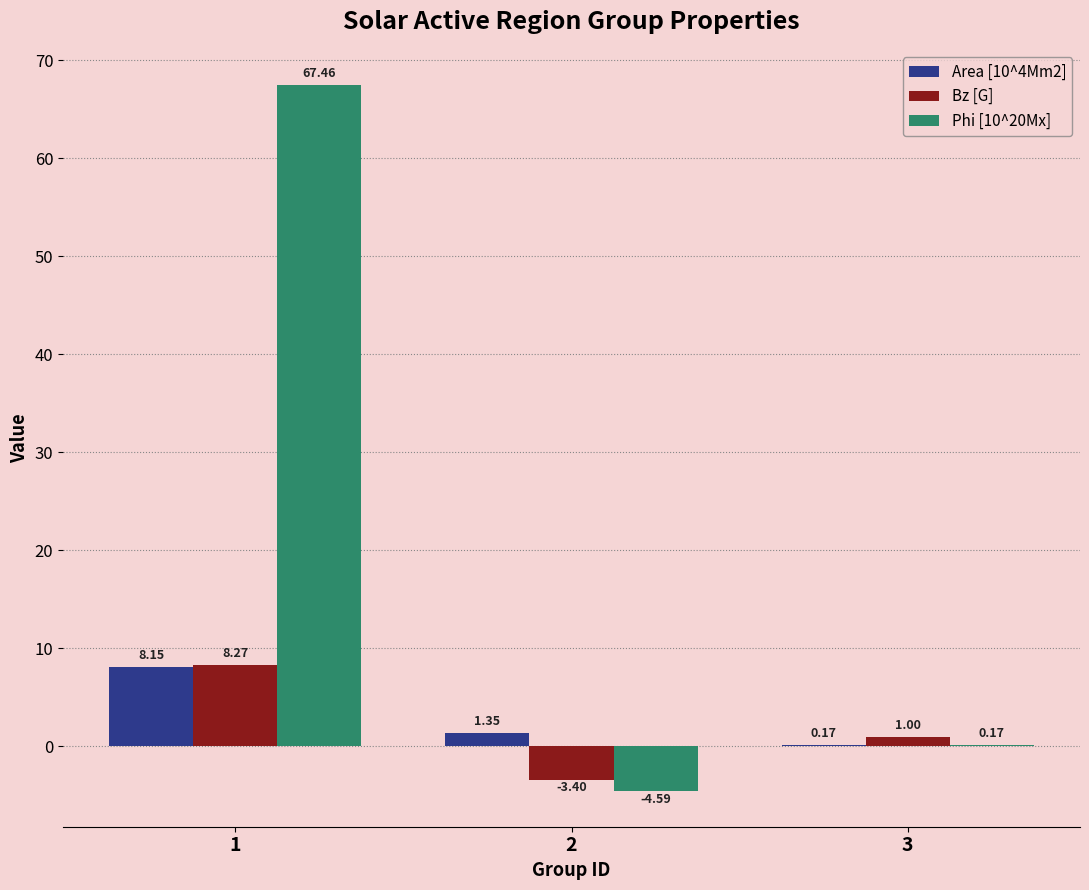

What is the total value across all series at 2?

-6.6